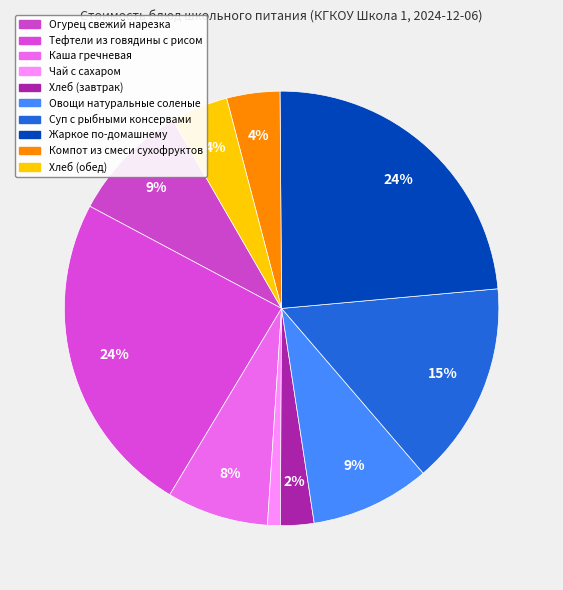

What is the change in value from Чай с сахаром to Суп с рыбными консервами?

+41.9